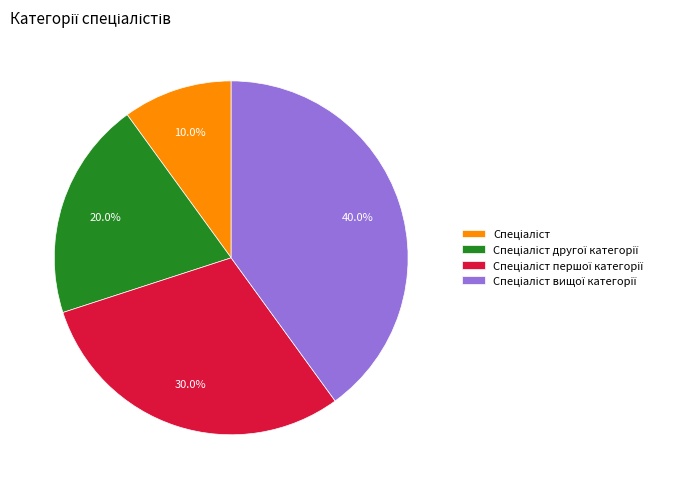

Is there any slice that represents more than half of the pie?

No